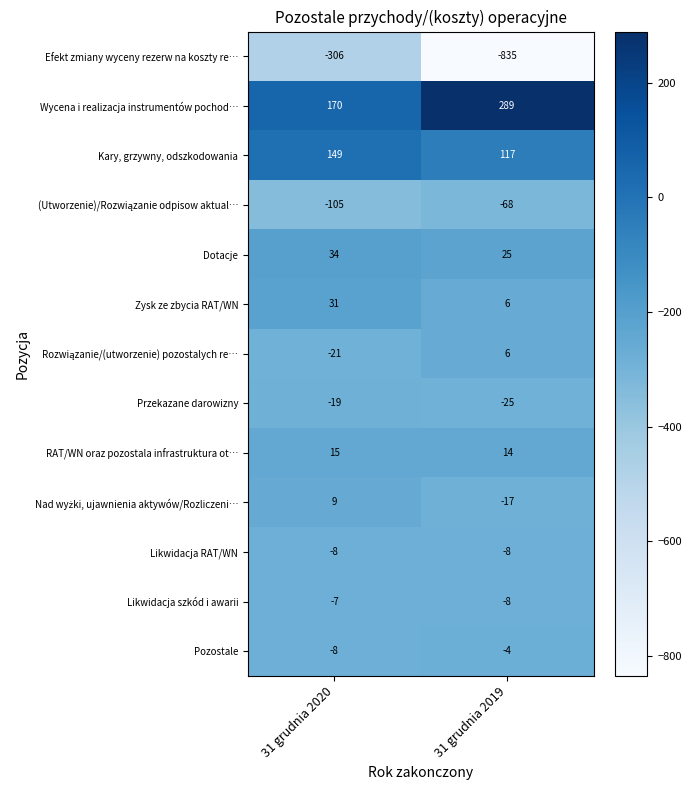

Which series changed the most between 31 grudnia 2020 and 31 grudnia 2019?

Efekt zmiany wyceny rezerw na koszty re…